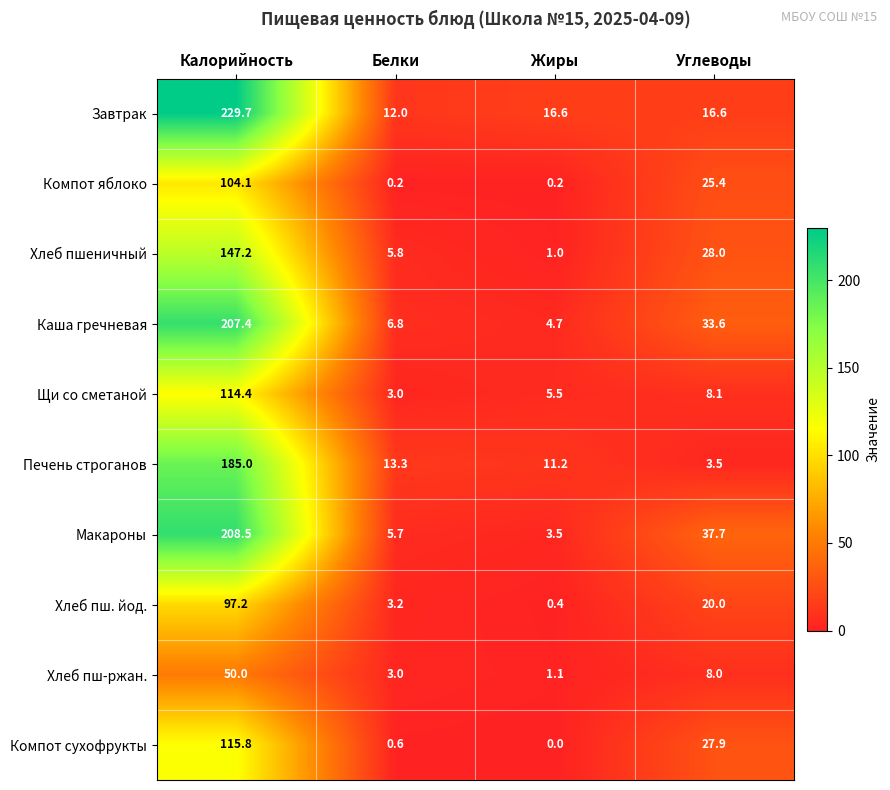

Which category has the highest value across all series?

Калорийность